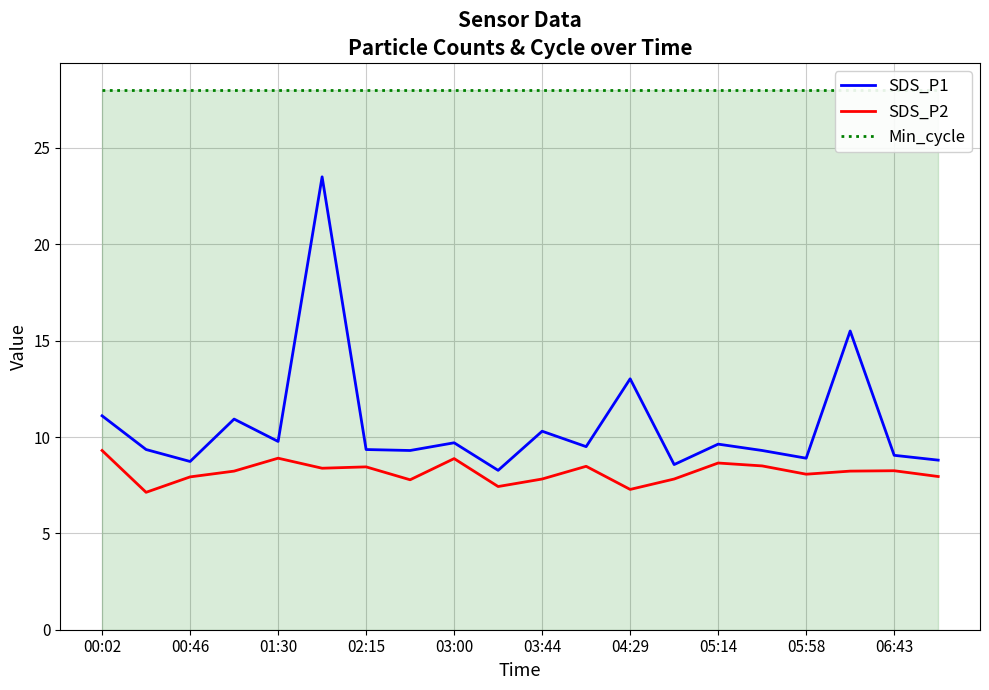

Which series has the widest spread of values?

SDS_P1